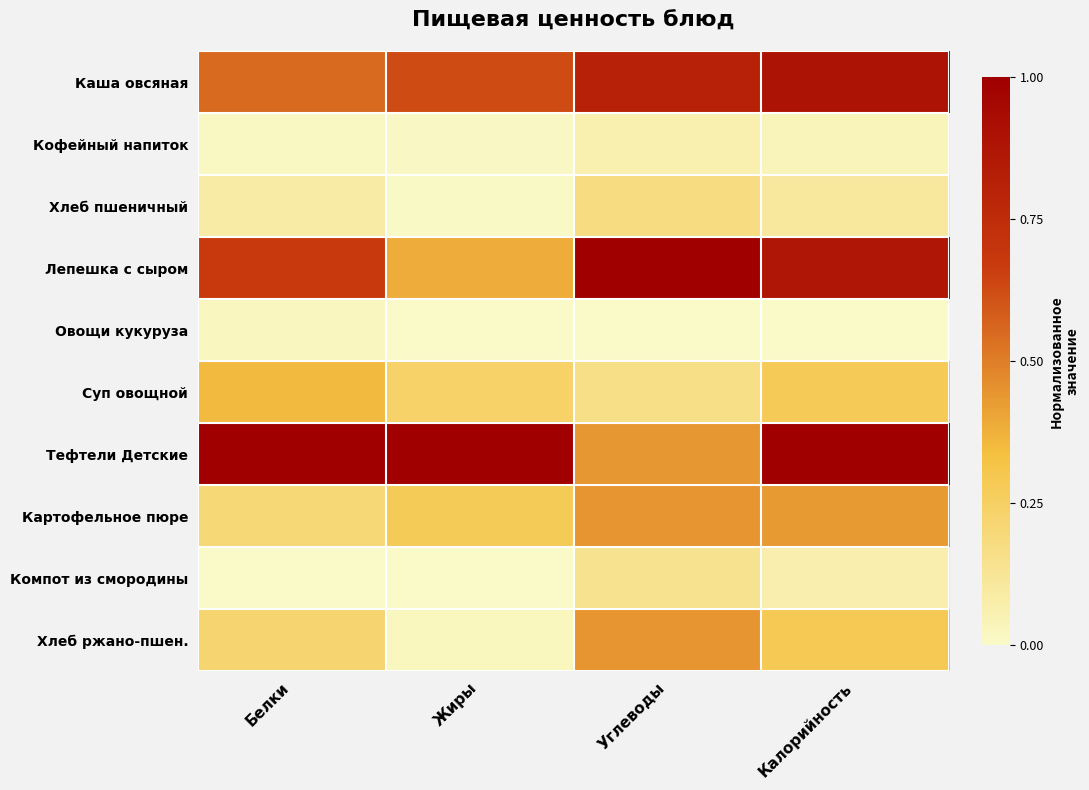

Which series has the largest range (max minus min)?

Лепешка с сыром